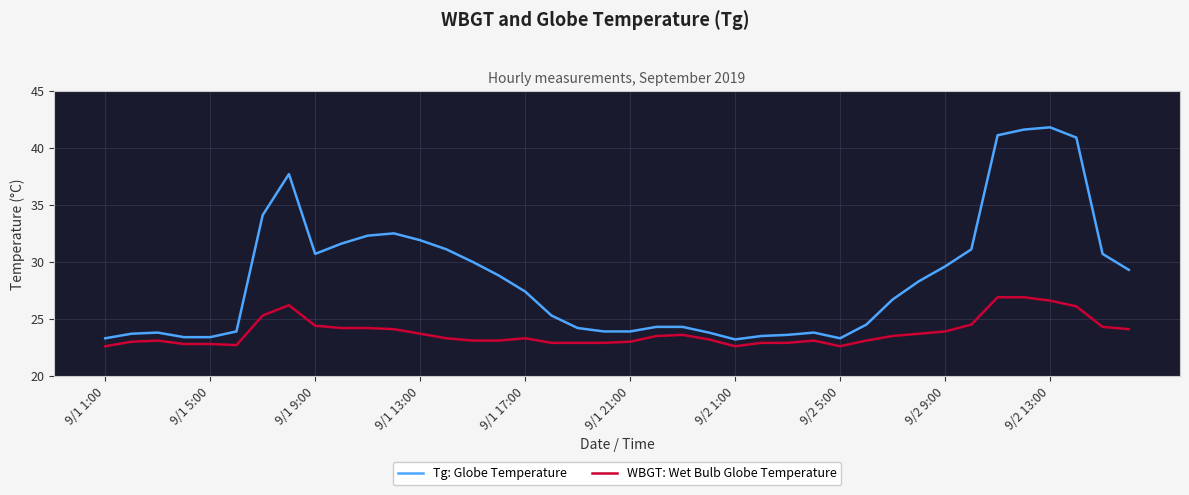

List the series in order of their overall mean, highest first.

Tg: Globe Temperature, WBGT: Wet Bulb Globe Temperature